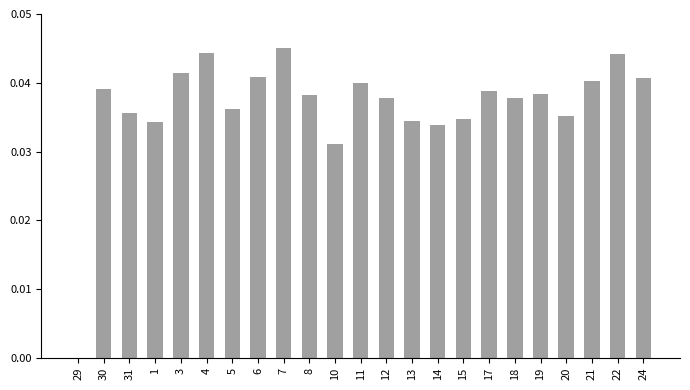

Which has a higher value, 30 or 5?

30